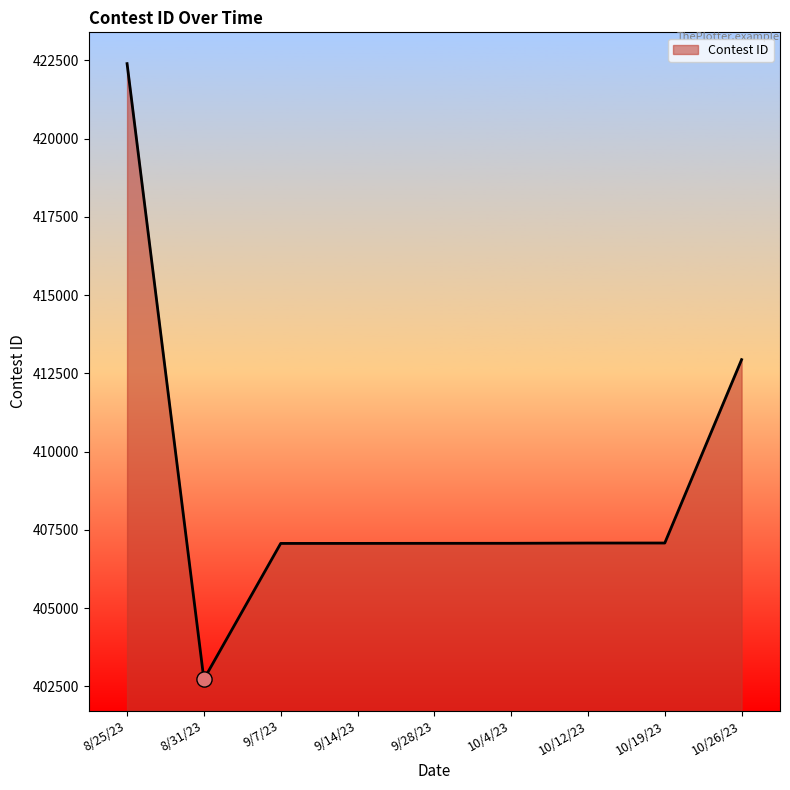

What is the change in value from 10/4/23 to 10/19/23?

+9